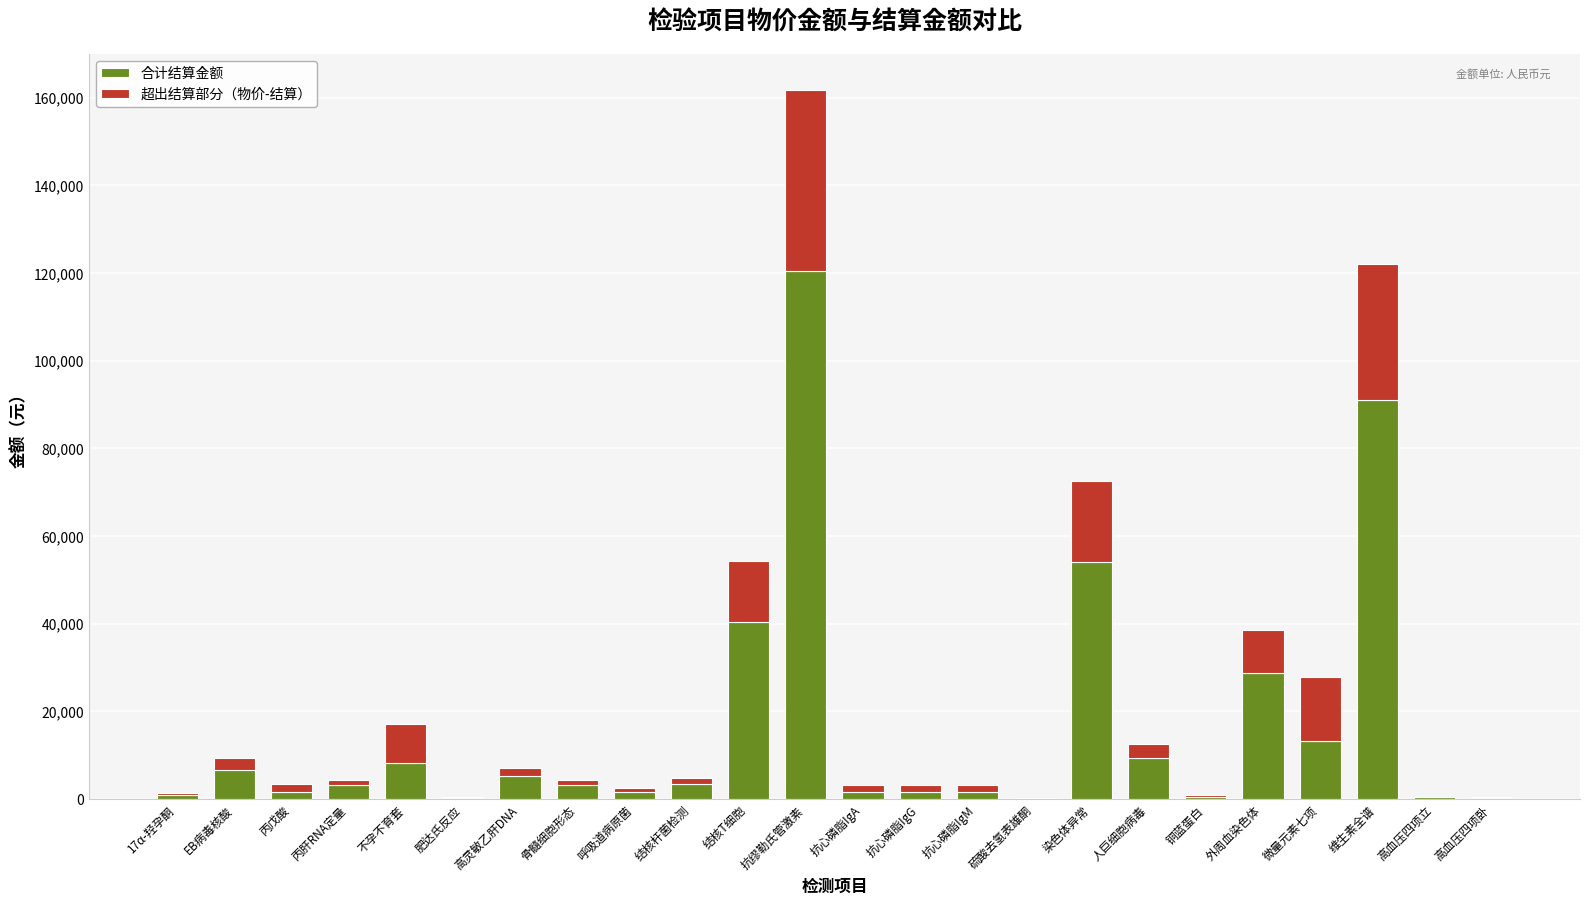

What is the sum of all 合计结算金额 values?

397663.3